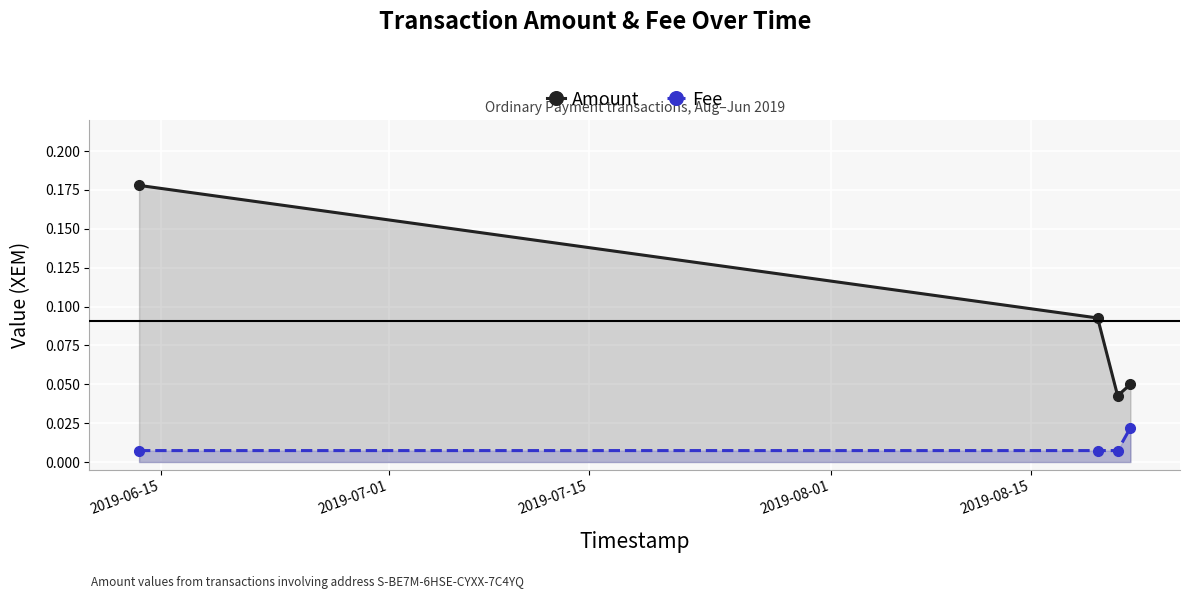

Rank the series by their average value, from highest to lowest.

Amount, Fee